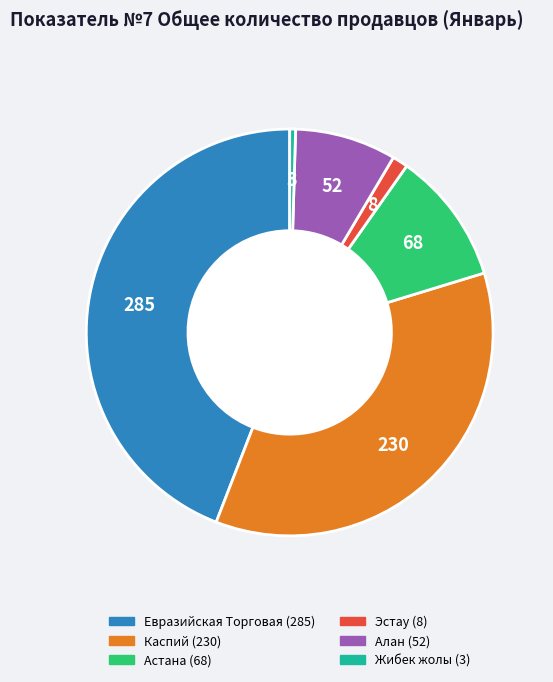

Is there a majority slice in this chart?

No